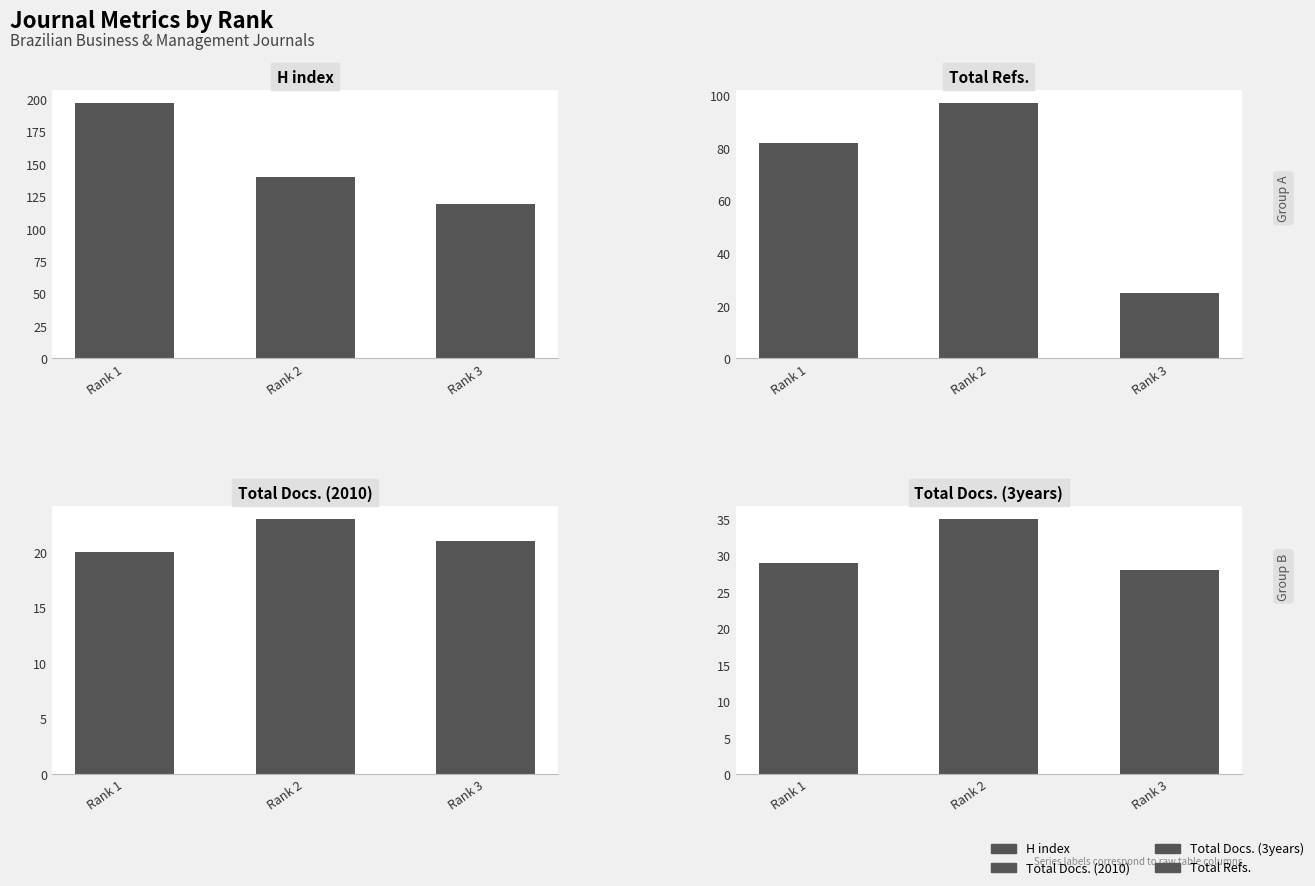

Is it true that Total Docs. (2010) equals 33 at Rank 1?

False